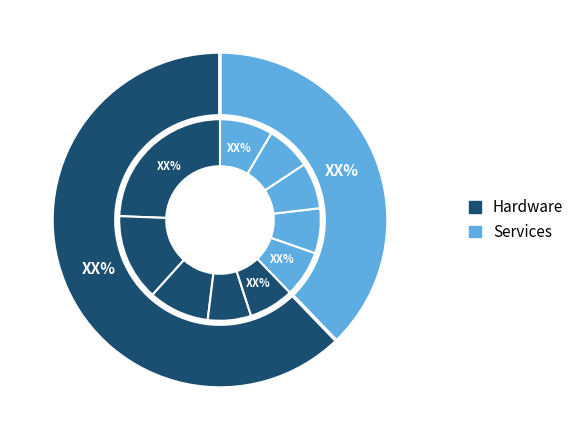

The pct45 slice represents 18% of the pie. True or false?

False